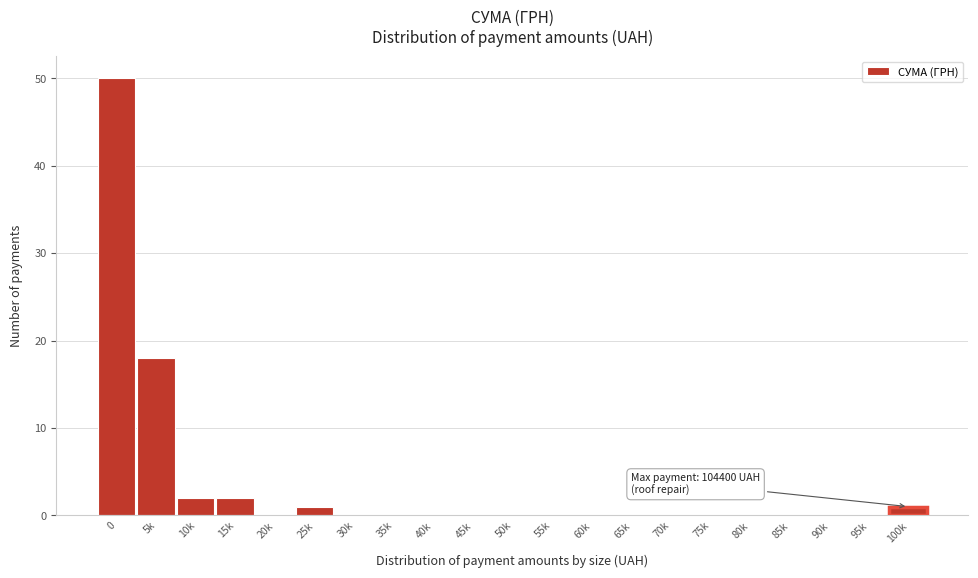

Reading left to right, transcribe all the data shown in this chart.

0=50	5k=18	10k=2	15k=2	20k=0	25k=1	30k=0	35k=0	40k=0	45k=0	50k=0	55k=0	60k=0	65k=0	70k=0	75k=0	80k=0	85k=0	90k=0	95k=0	100k=1